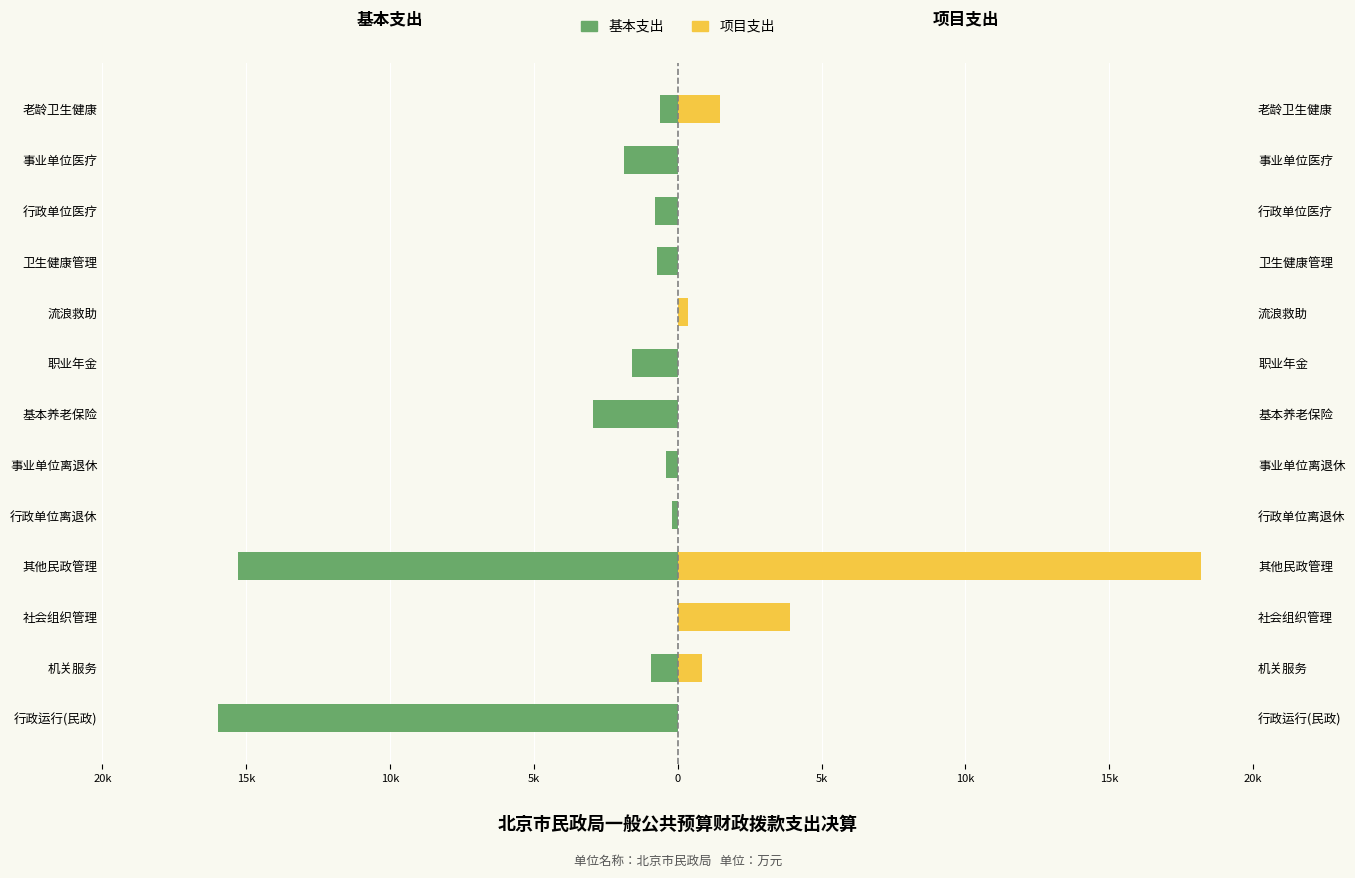

Reading right to left, what are all the values shown in this chart?

基本支出: -624.0	-1864.5	-789.6	-715.4	0.0	-1584.5	-2939.7	-409.1	-189.0	-15288.4	0.0	-948.1	-15997.2
项目支出: 1473.3	0.0	0.0	0.0	361.5	0.0	0.0	0.0	0.9	18203.4	3889.2	837.6	0.0